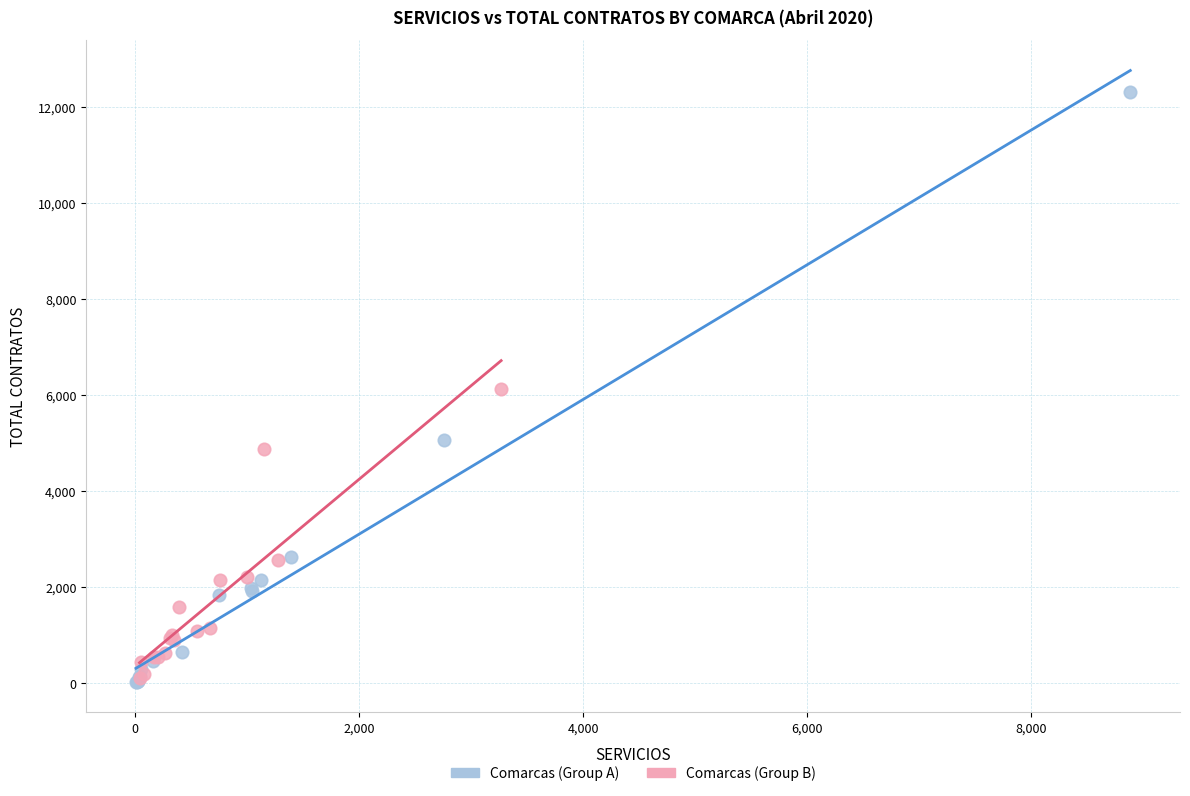

Which series reaches the maximum Y coordinate?

Comarcas (Group A)